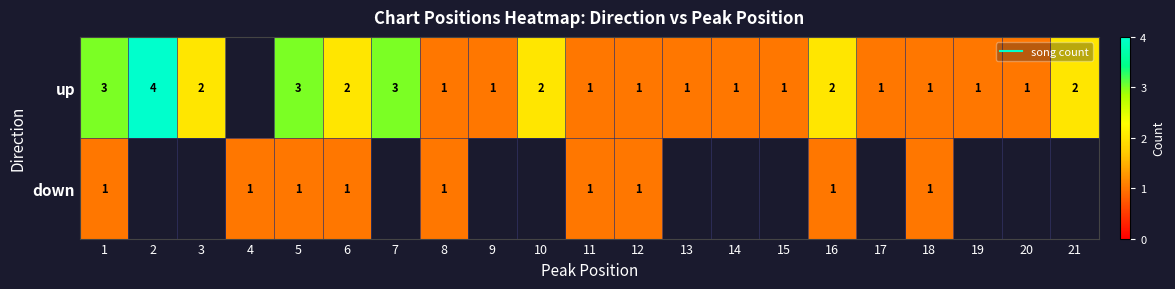

Which category has the lowest value across all series?

8